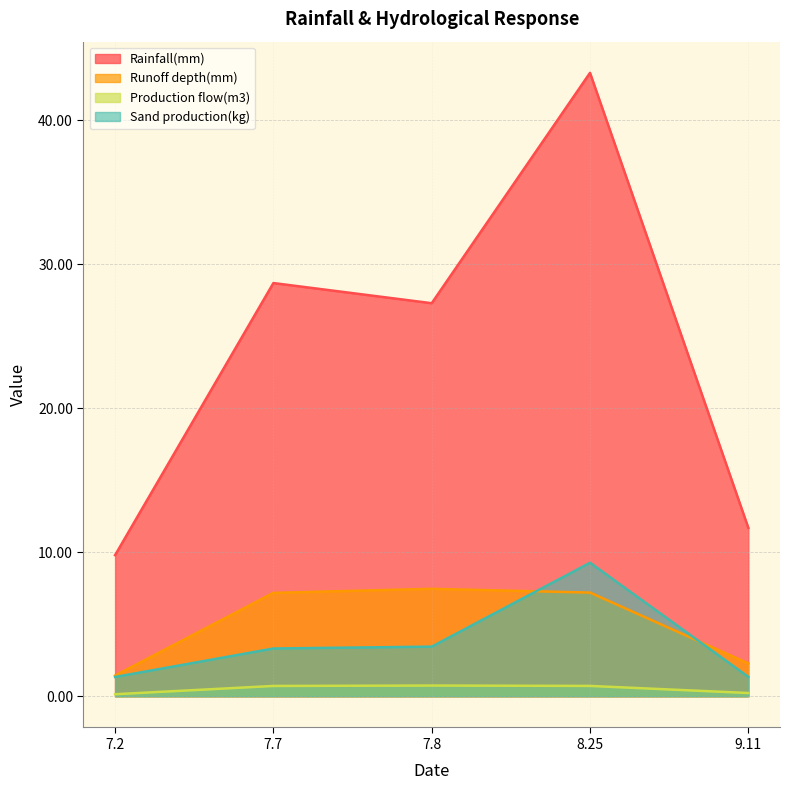

Which series has the largest total across all categories?

Rainfall(mm)